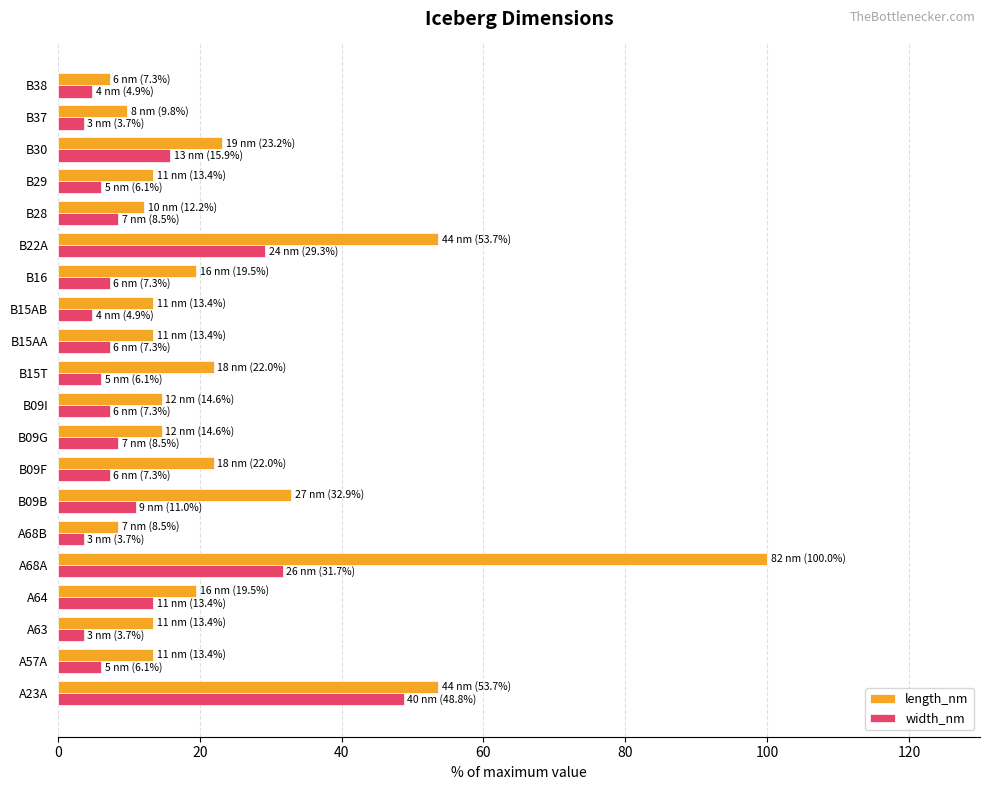

What is the sum of all length_nm values?

480.5